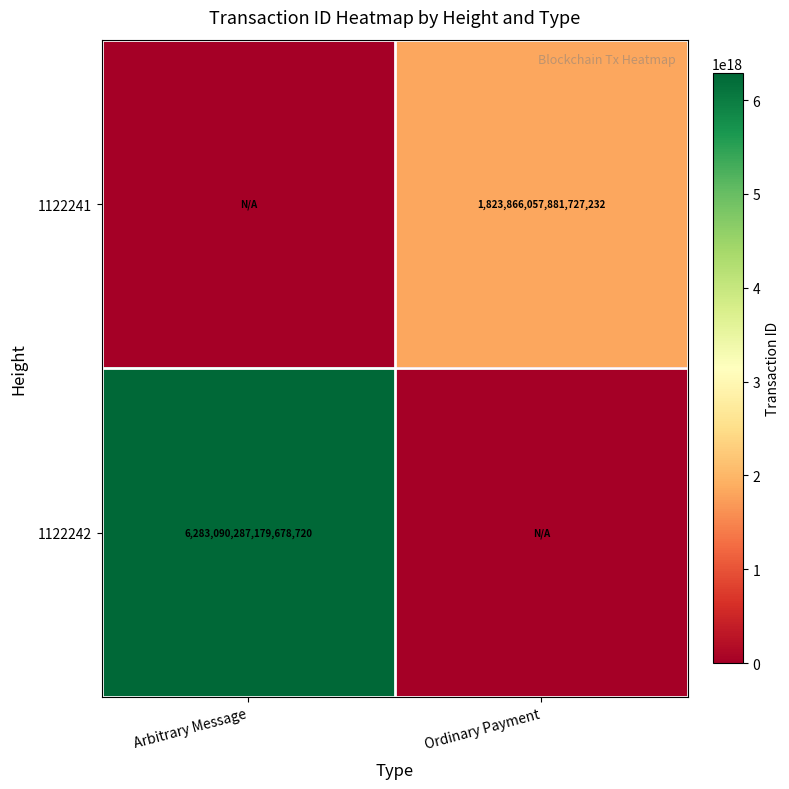

Which label corresponds to the largest value in the chart?

Arbitrary Message